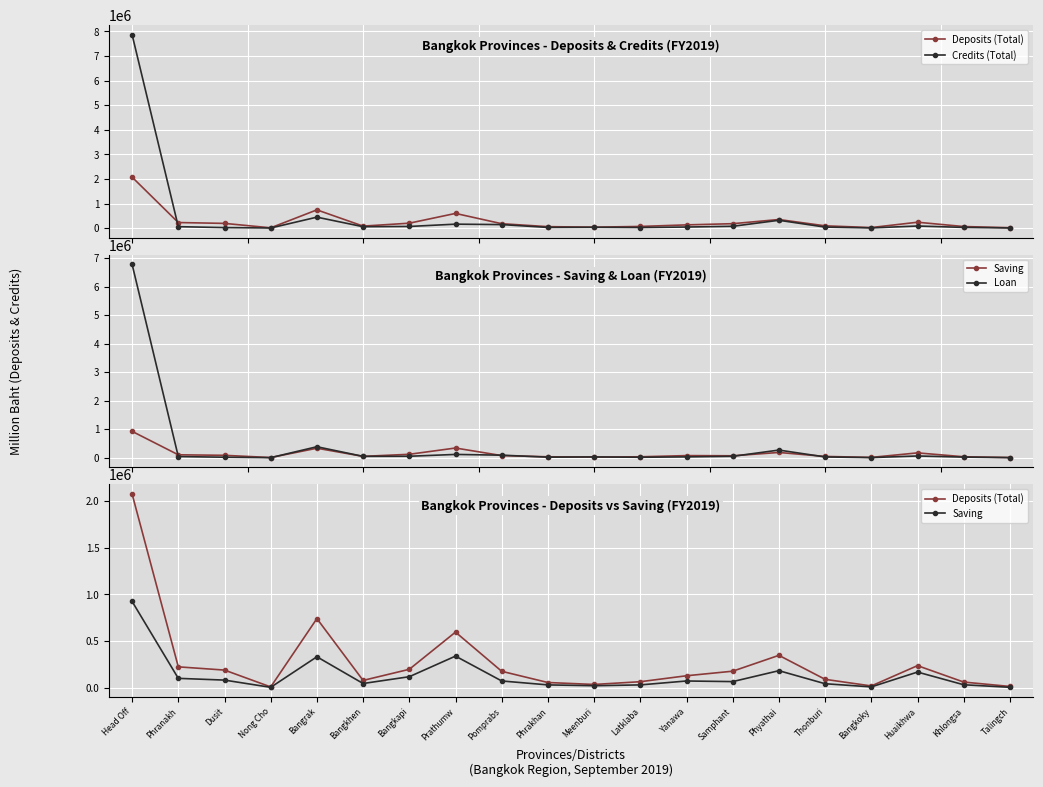

What is the minimum value shown in the chart?

3269